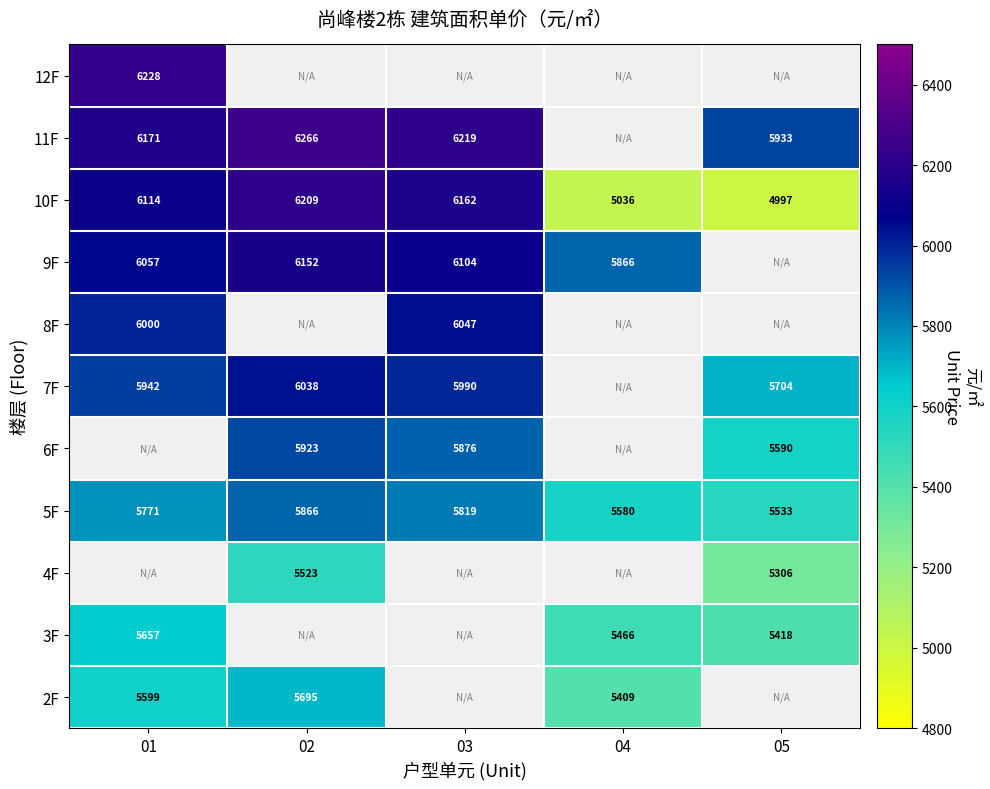

At how many categories does at least one series exceed 6006?

3